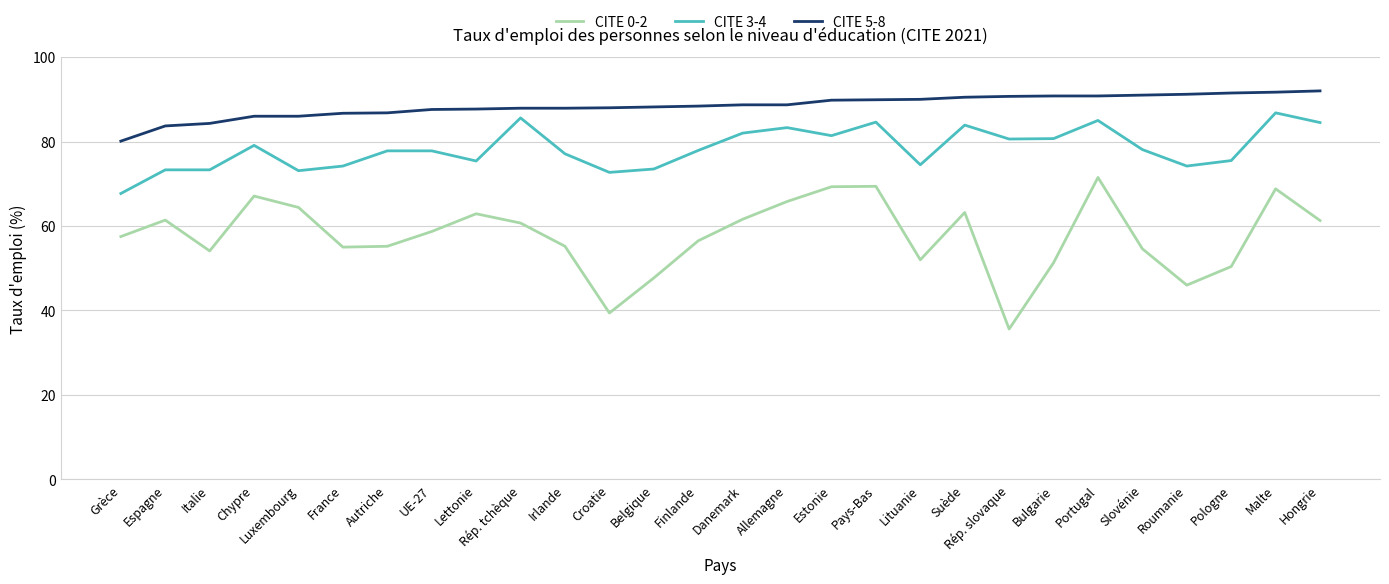

Is the value of CITE 3-4 at Danemark greater than the value of CITE 0-2 at UE-27?

Yes